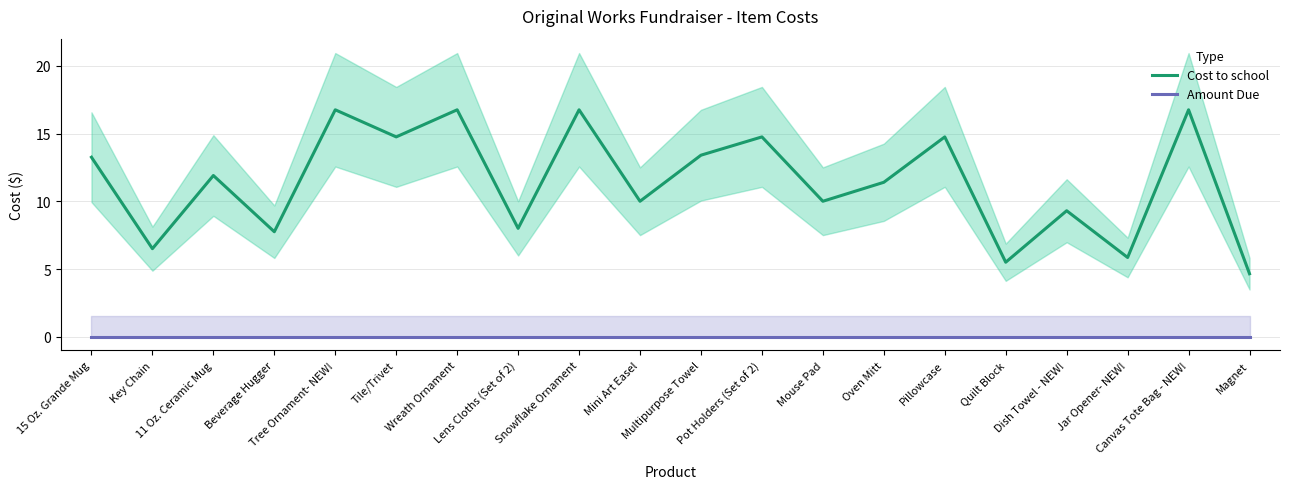

Rank the series at Key Chain from highest to lowest value.

Cost to school, Amount Due